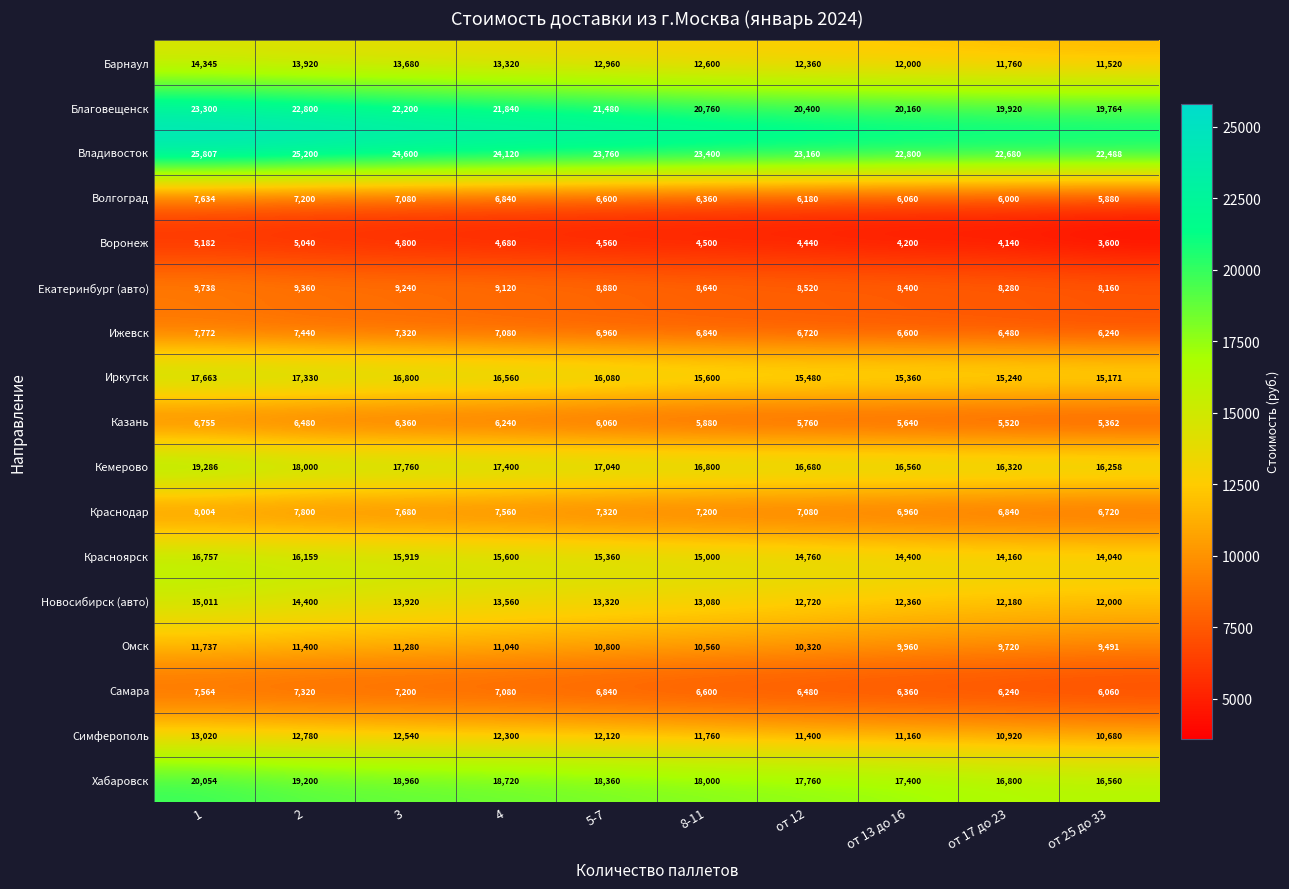

Read the Новосибирск (авто) value at 1.

15011